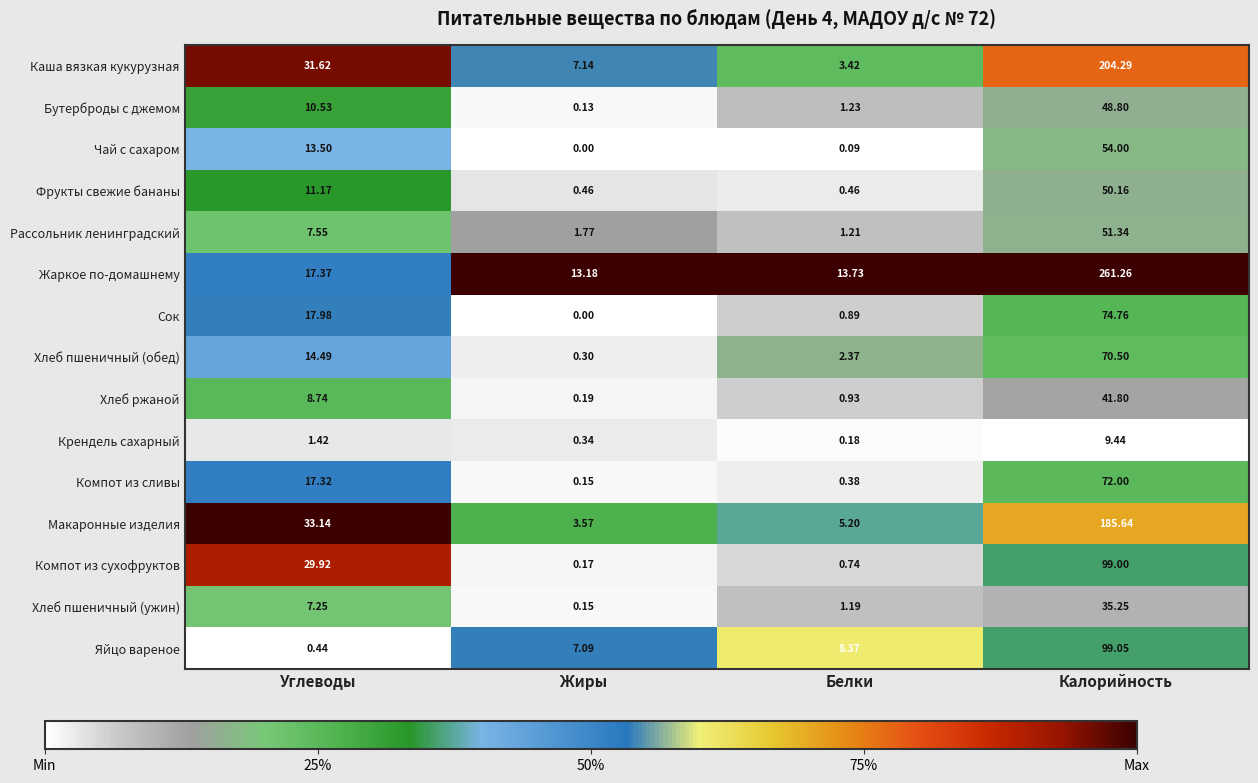

At Калорийность, list the series in order from smallest to largest.

Крендель сахарный, Хлеб пшеничный (ужин), Хлеб ржаной, Бутерброды с джемом, Фрукты свежие бананы, Рассольник ленинградский, Чай с сахаром, Хлеб пшеничный (обед), Компот из сливы, Сок, Компот из сухофруктов, Яйцо вареное, Макаронные изделия, Каша вязкая кукурузная, Жаркое по-домашнему